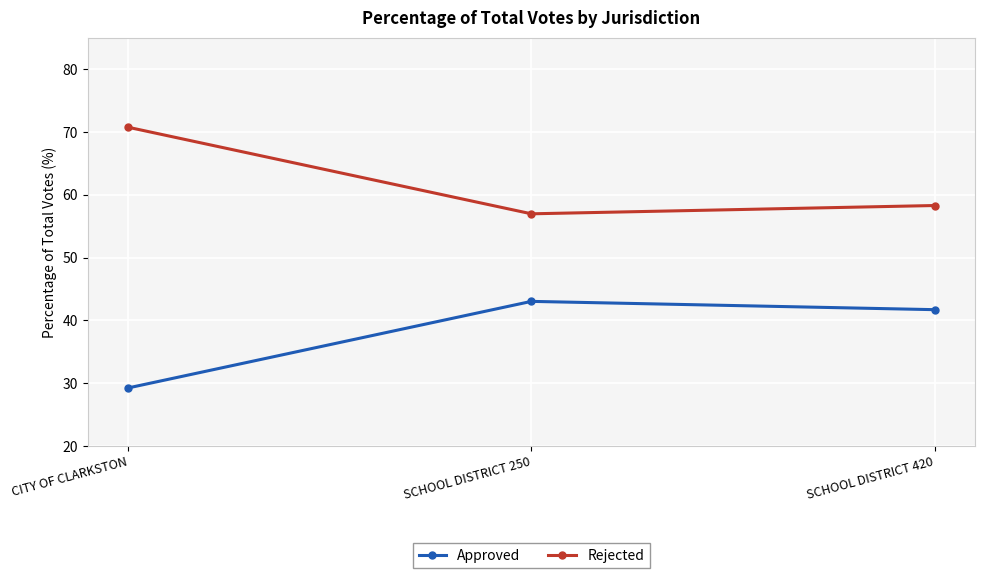

Is the value of Rejected at CITY OF CLARKSTON greater than the value of Approved at CITY OF CLARKSTON?

Yes